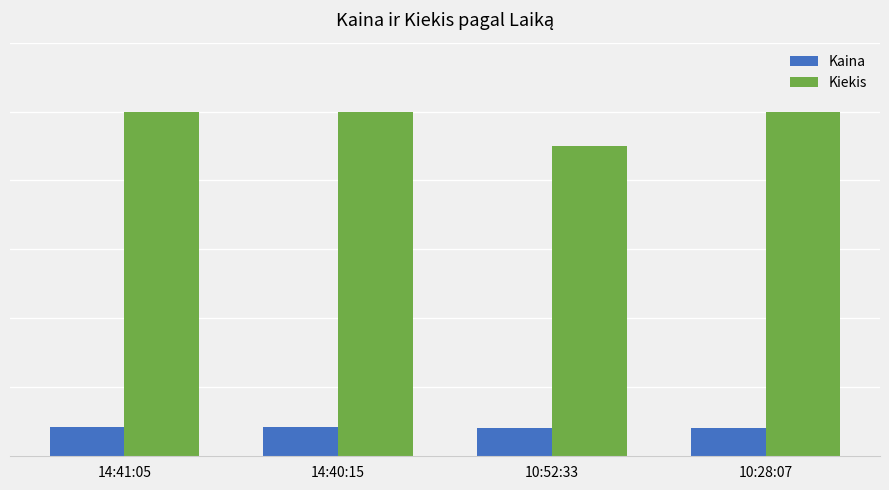

What are all the series names shown in the legend?

Kaina, Kiekis